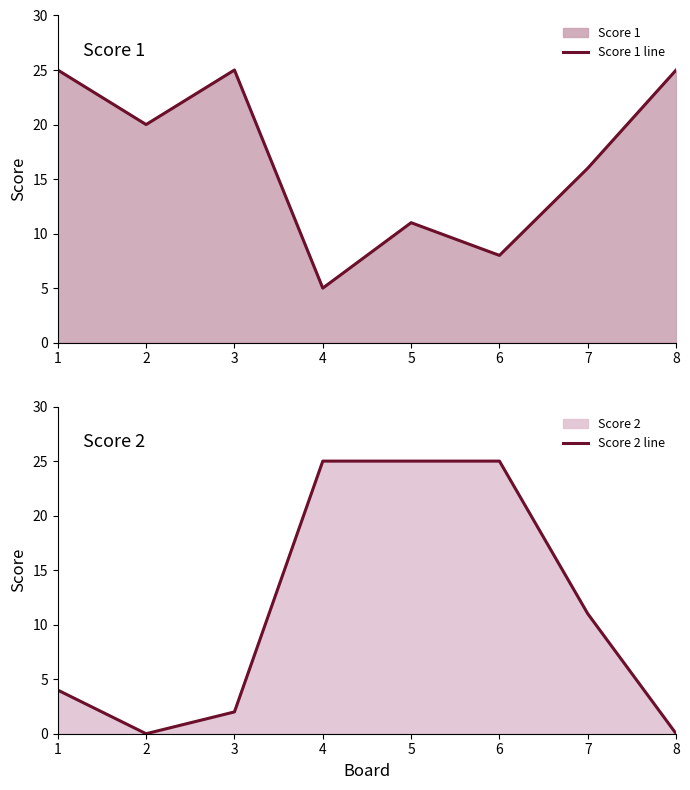

At which category does the chart reach its peak across all series?

1